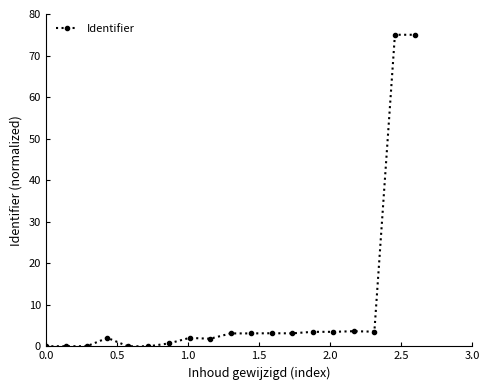

True or false: the data has more than 1 interior local peaks.

True